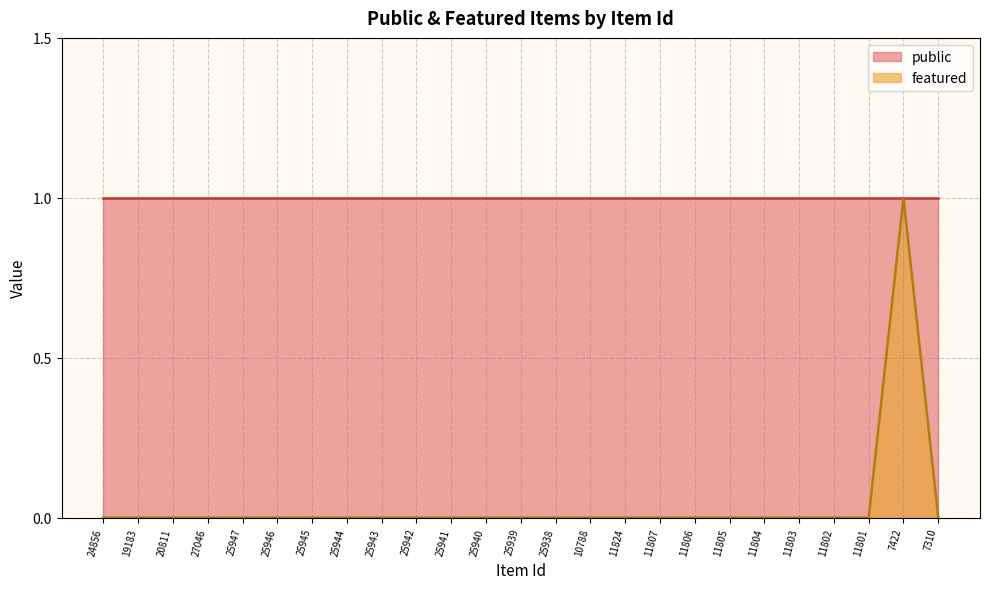

Which category has the highest value across all series?

7422